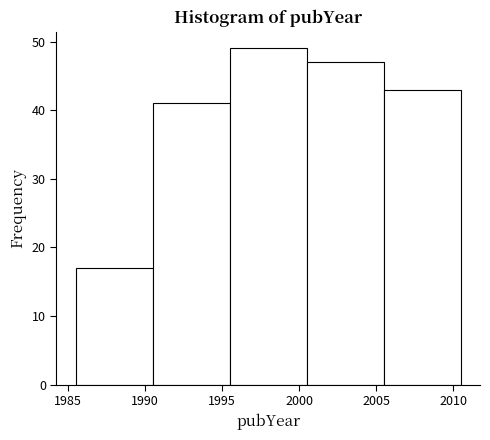

Reading left to right, list every bar in this chart as the range it spans on the x-axis followed by its height. The values are not printed on the chart, so give them approximately, as read against the axis.

1985.5 to 1990.5: 17
1990.5 to 1995.5: 41
1995.5 to 2000.5: 49
2000.5 to 2005.5: 47
2005.5 to 2010.5: 43